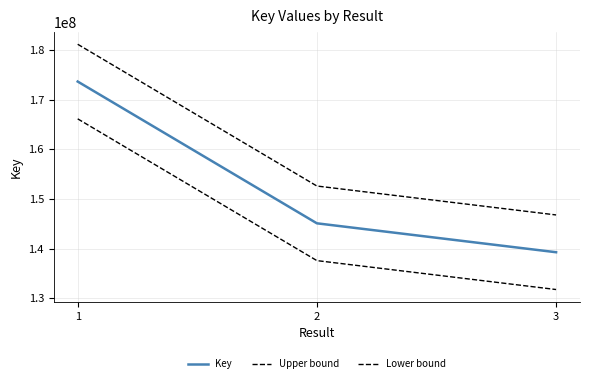

Which has a higher value, 2 or 1?

1